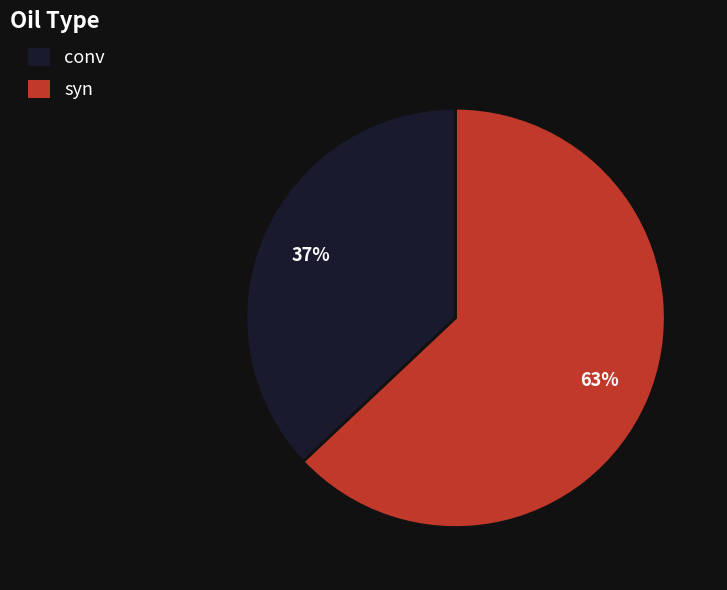

Is the sum of conv and syn greater than half?

Yes